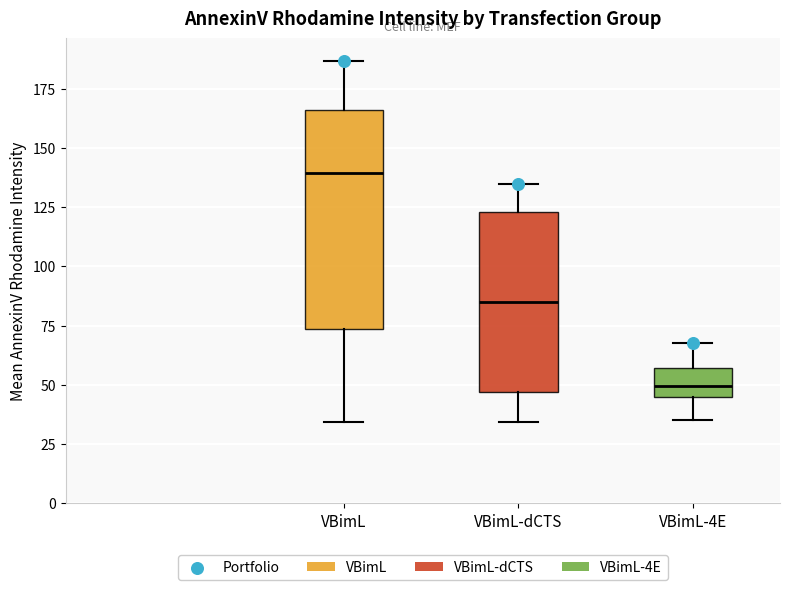

Which box is the tallest, from its lower edge to its upper edge?

VBimL